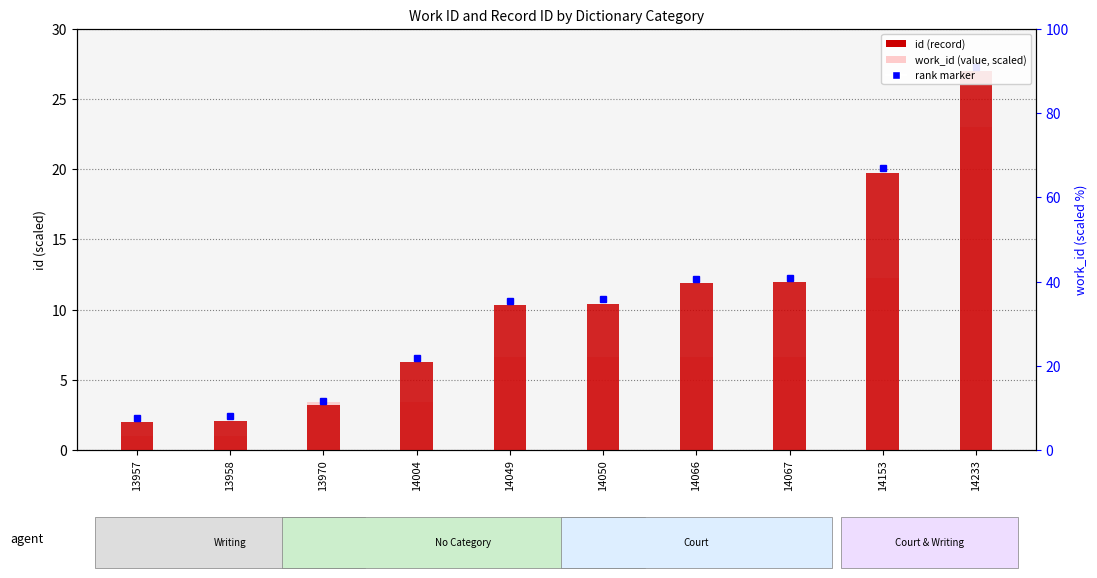

Reading right to left, list all the values displayed in this chart.

id: 14233=27.0	14153=19.8	14067=12.0	14066=11.9	14050=10.4	14049=10.3	14004=6.3	13970=3.2	13958=2.1	13957=2.0
work_id: 14233=23.0	14153=12.3	14067=6.6	14066=6.6	14050=6.6	14049=6.6	14004=3.4	13970=3.4	13958=1.0	13957=1.0